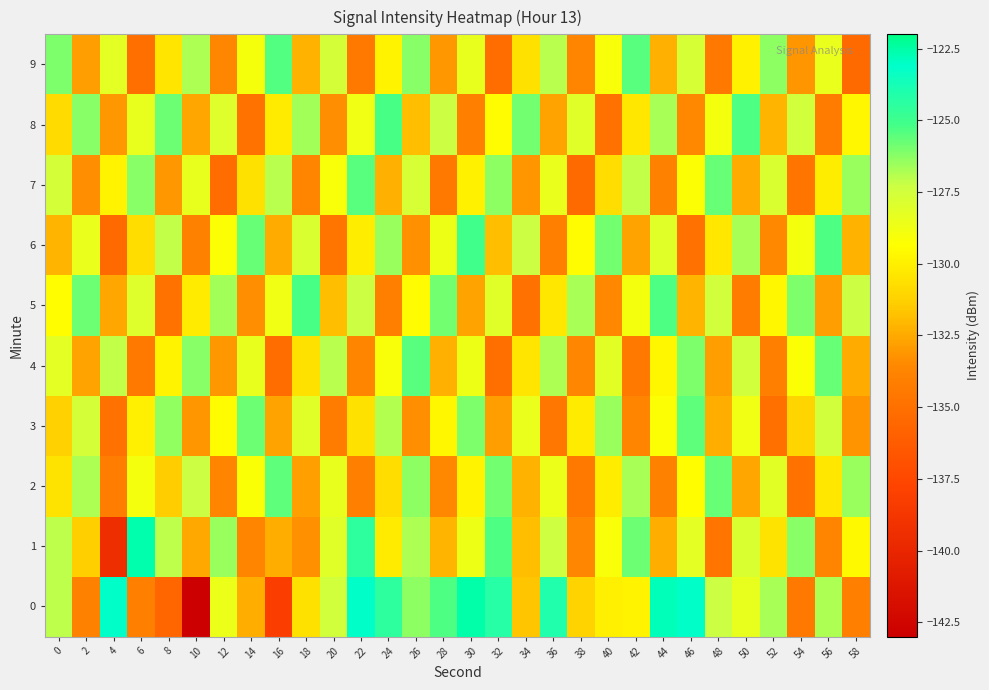

What is the total value across all series at 22?

-1292.1